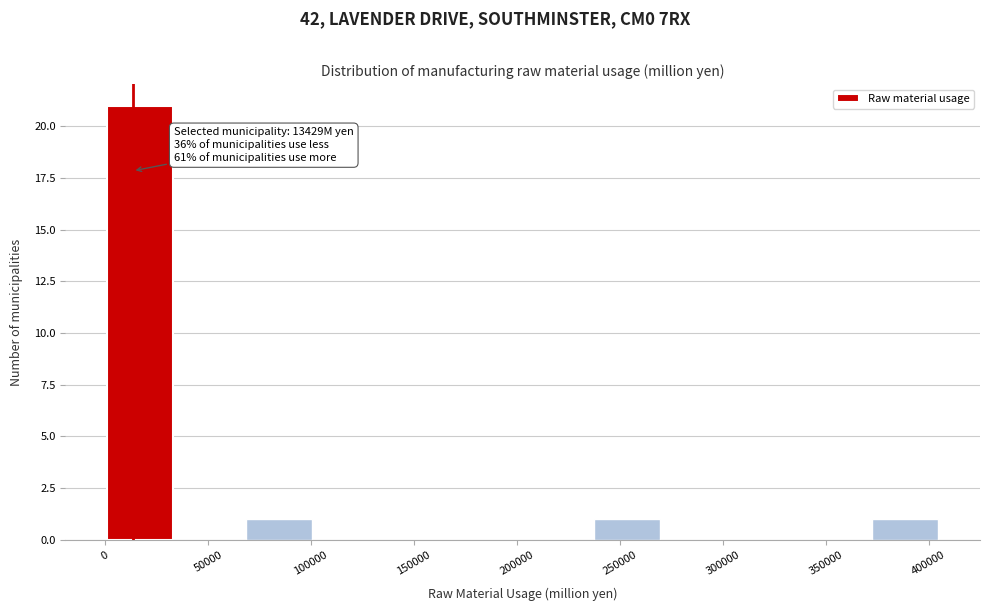

Which range on the x-axis has the tallest bar?

0 to 35000